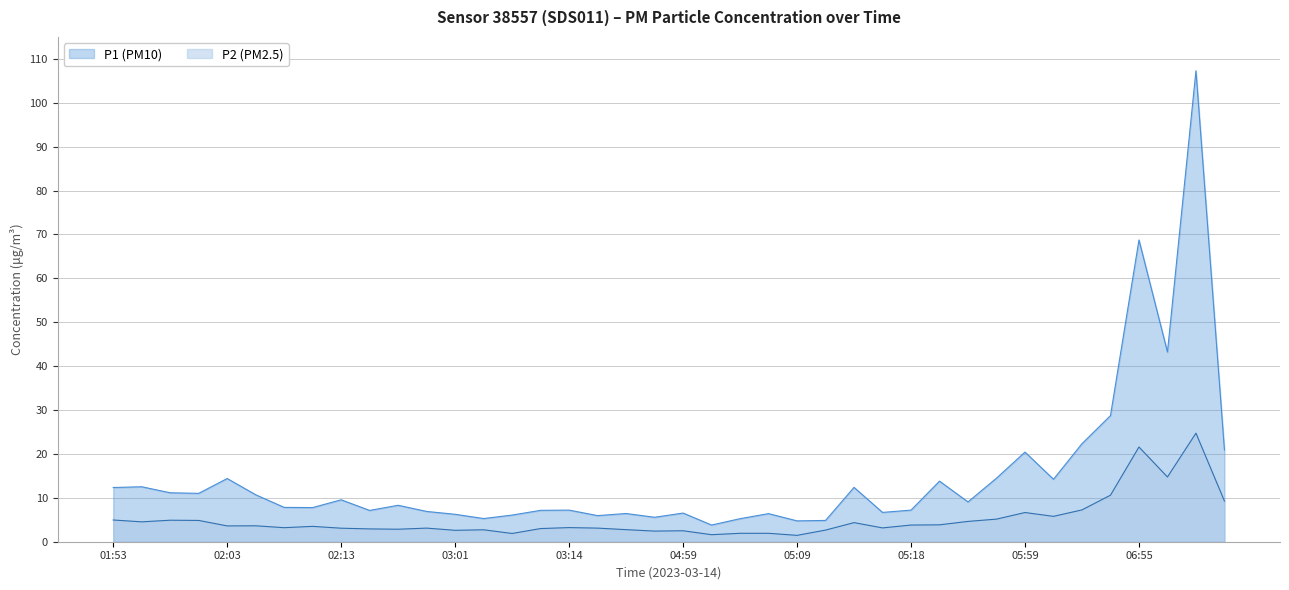

What is the lowest value of the P2 series?

1.4